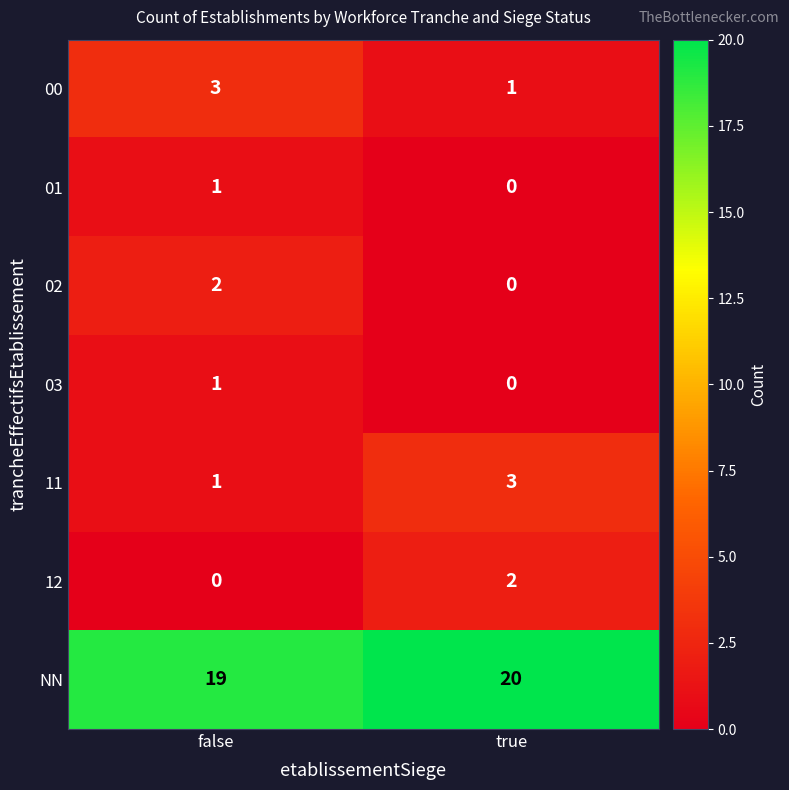

Reading left to right, transcribe all the data shown in this chart.

00: 3	1
01: 1	0
02: 2	0
03: 1	0
11: 1	3
12: 0	2
NN: 19	20